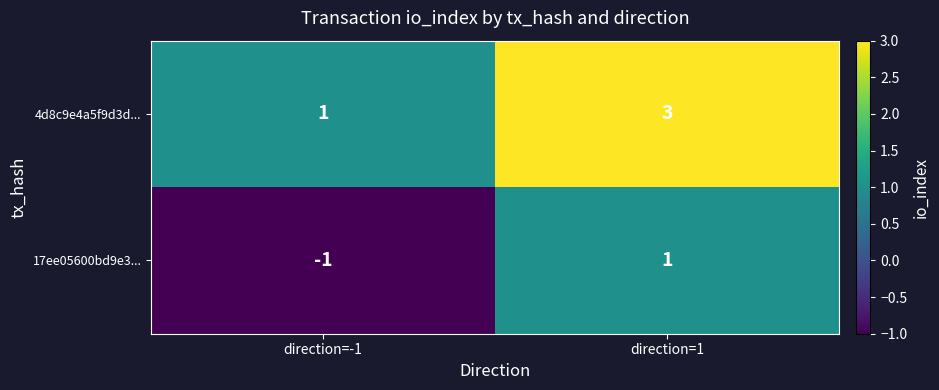

Rank the series at direction=-1 from highest to lowest value.

4d8c9e4a5f9d3d..., 17ee05600bd9e3...